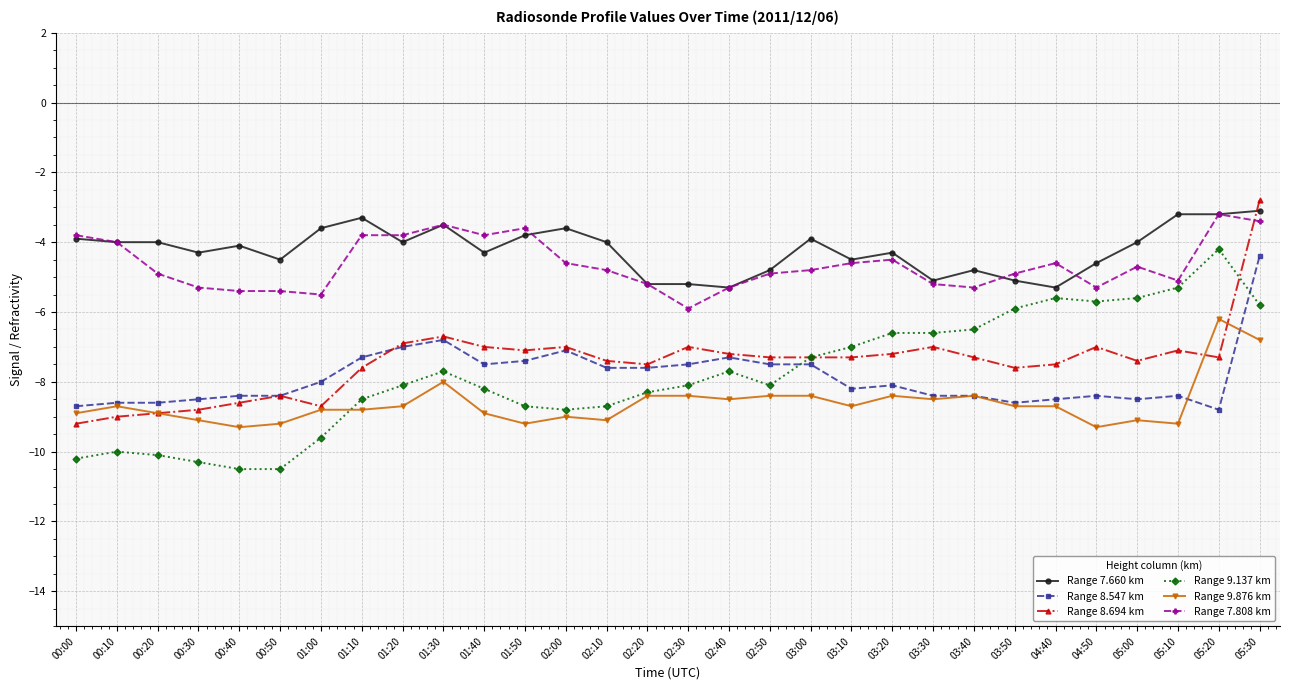

Reading left to right, list all the values displayed in this chart.

Range 7.660 km: -3.9	-4.0	-4.0	-4.3	-4.1	-4.5	-3.6	-3.3	-4.0	-3.5	-4.3	-3.8	-3.6	-4.0	-5.2	-5.2	-5.3	-4.8	-3.9	-4.5	-4.3	-5.1	-4.8	-5.1	-5.3	-4.6	-4.0	-3.2	-3.2	-3.1
Range 8.547 km: -8.7	-8.6	-8.6	-8.5	-8.4	-8.4	-8.0	-7.3	-7.0	-6.8	-7.5	-7.4	-7.1	-7.6	-7.6	-7.5	-7.3	-7.5	-7.5	-8.2	-8.1	-8.4	-8.4	-8.6	-8.5	-8.4	-8.5	-8.4	-8.8	-4.4
Range 8.694 km: -9.2	-9.0	-8.9	-8.8	-8.6	-8.4	-8.7	-7.6	-6.9	-6.7	-7.0	-7.1	-7.0	-7.4	-7.5	-7.0	-7.2	-7.3	-7.3	-7.3	-7.2	-7.0	-7.3	-7.6	-7.5	-7.0	-7.4	-7.1	-7.3	-2.8
Range 9.137 km: -10.2	-10.0	-10.1	-10.3	-10.5	-10.5	-9.6	-8.5	-8.1	-7.7	-8.2	-8.7	-8.8	-8.7	-8.3	-8.1	-7.7	-8.1	-7.3	-7.0	-6.6	-6.6	-6.5	-5.9	-5.6	-5.7	-5.6	-5.3	-4.2	-5.8
Range 9.876 km: -8.9	-8.7	-8.9	-9.1	-9.3	-9.2	-8.8	-8.8	-8.7	-8.0	-8.9	-9.2	-9.0	-9.1	-8.4	-8.4	-8.5	-8.4	-8.4	-8.7	-8.4	-8.5	-8.4	-8.7	-8.7	-9.3	-9.1	-9.2	-6.2	-6.8
Range 7.808 km: -3.8	-4.0	-4.9	-5.3	-5.4	-5.4	-5.5	-3.8	-3.8	-3.5	-3.8	-3.6	-4.6	-4.8	-5.2	-5.9	-5.3	-4.9	-4.8	-4.6	-4.5	-5.2	-5.3	-4.9	-4.6	-5.3	-4.7	-5.1	-3.2	-3.4